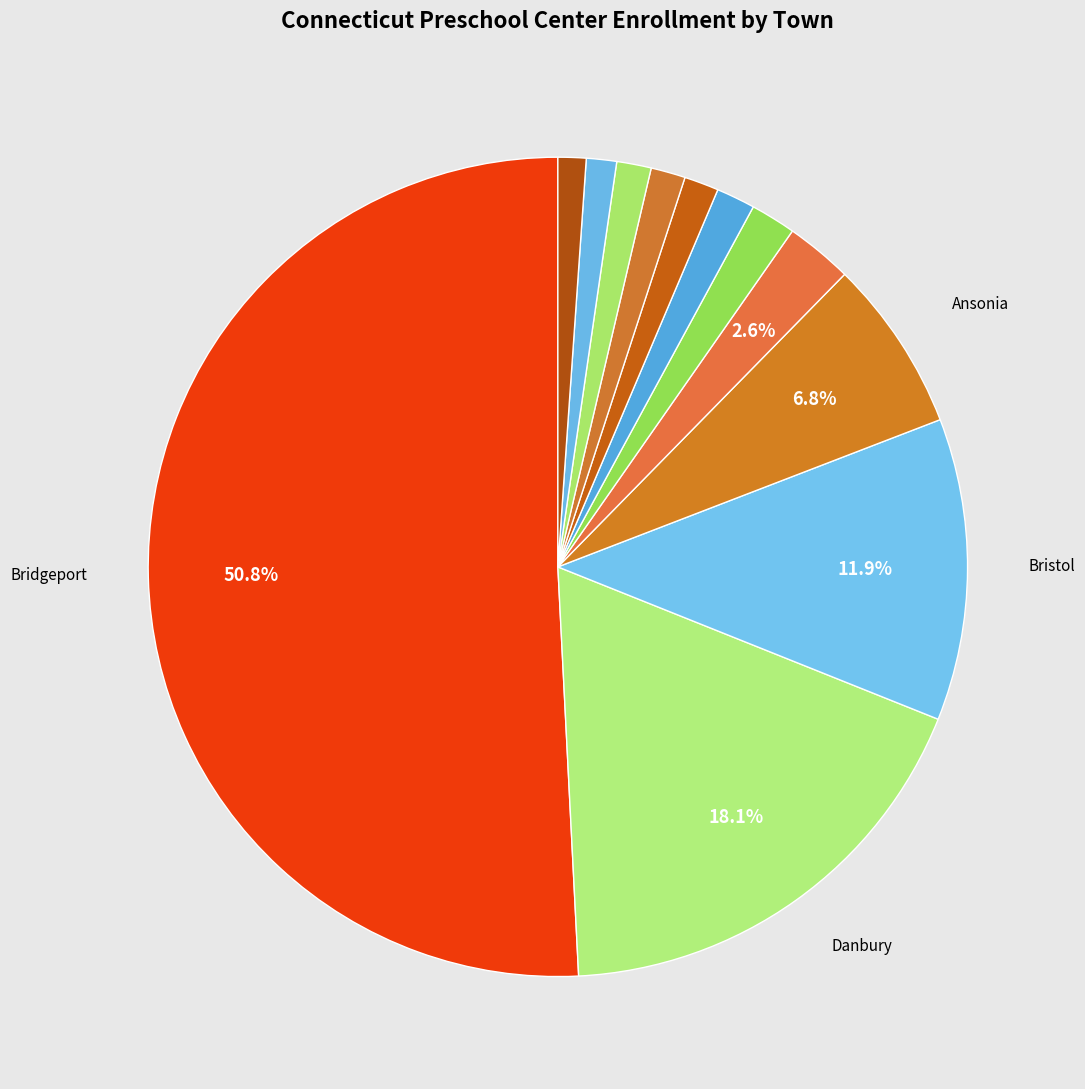

Count the number of slices in the pie.

12